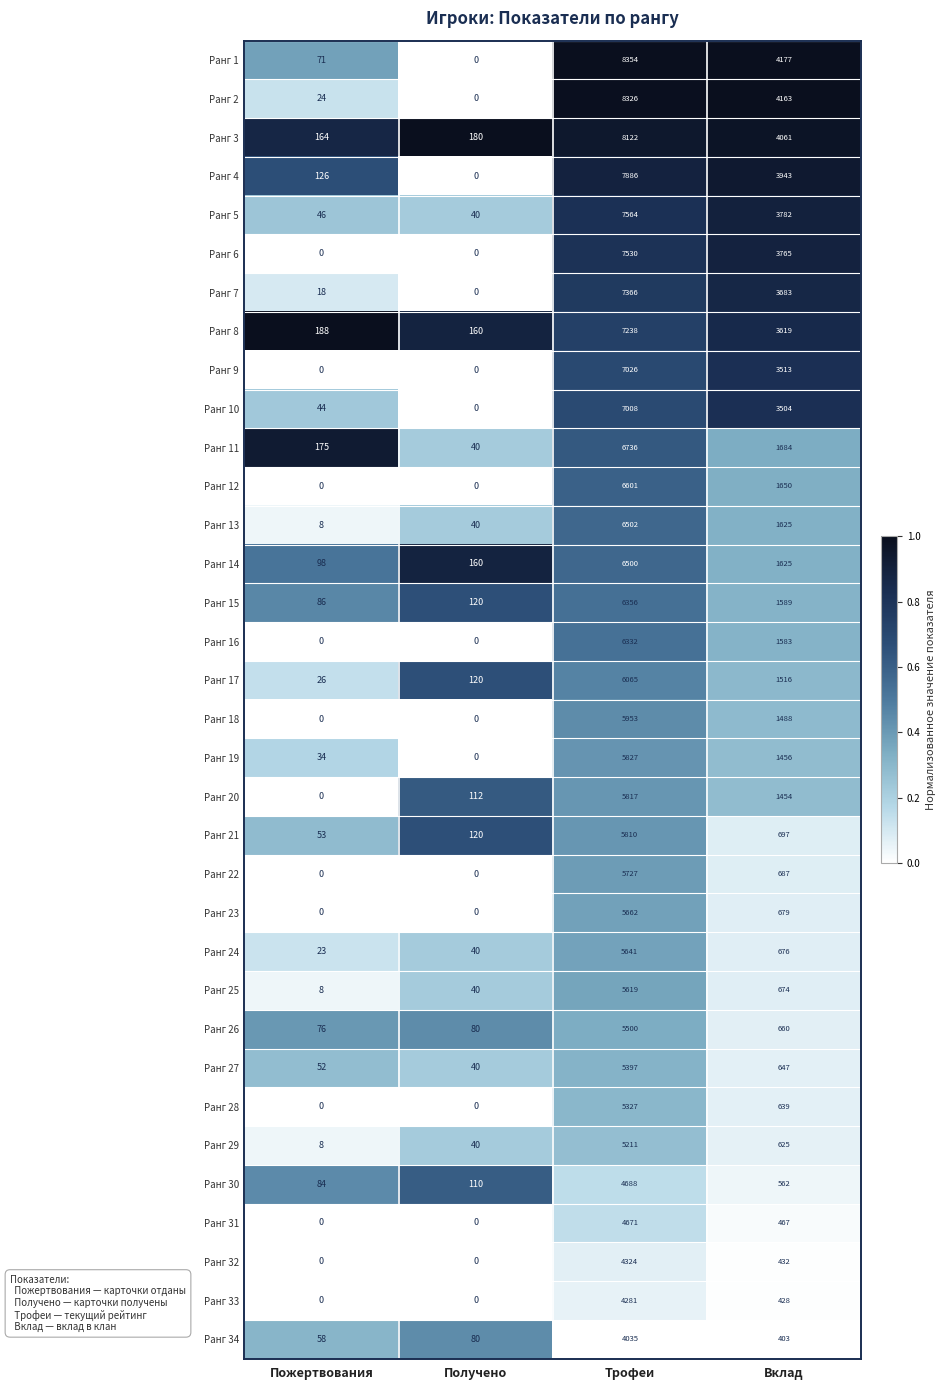

At which category is the sum across all series the highest?

Трофеи